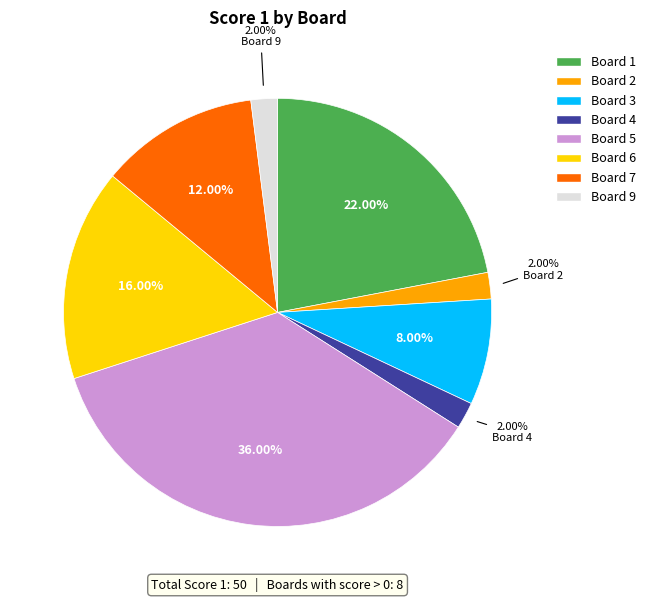

Is there any slice that represents more than half of the pie?

No